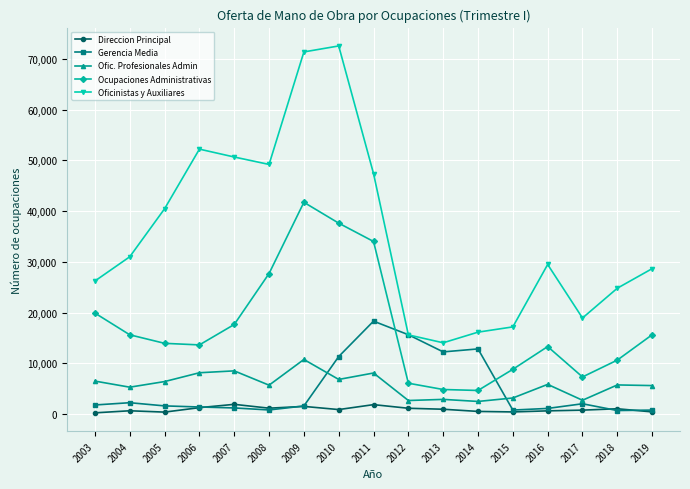

Is it true that Direccion Principal equals 1258 at 2006?

True